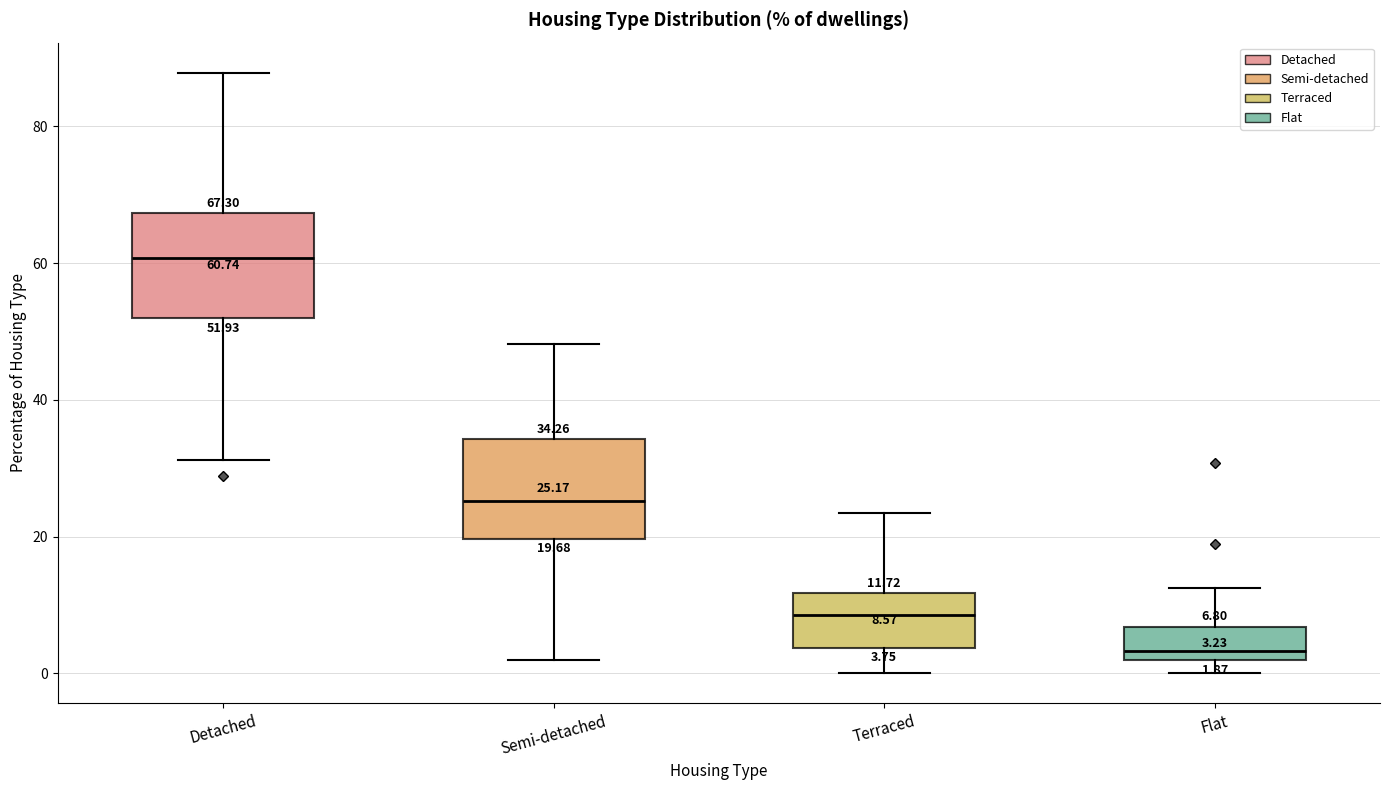

Which box's median line is the lowest?

Flat